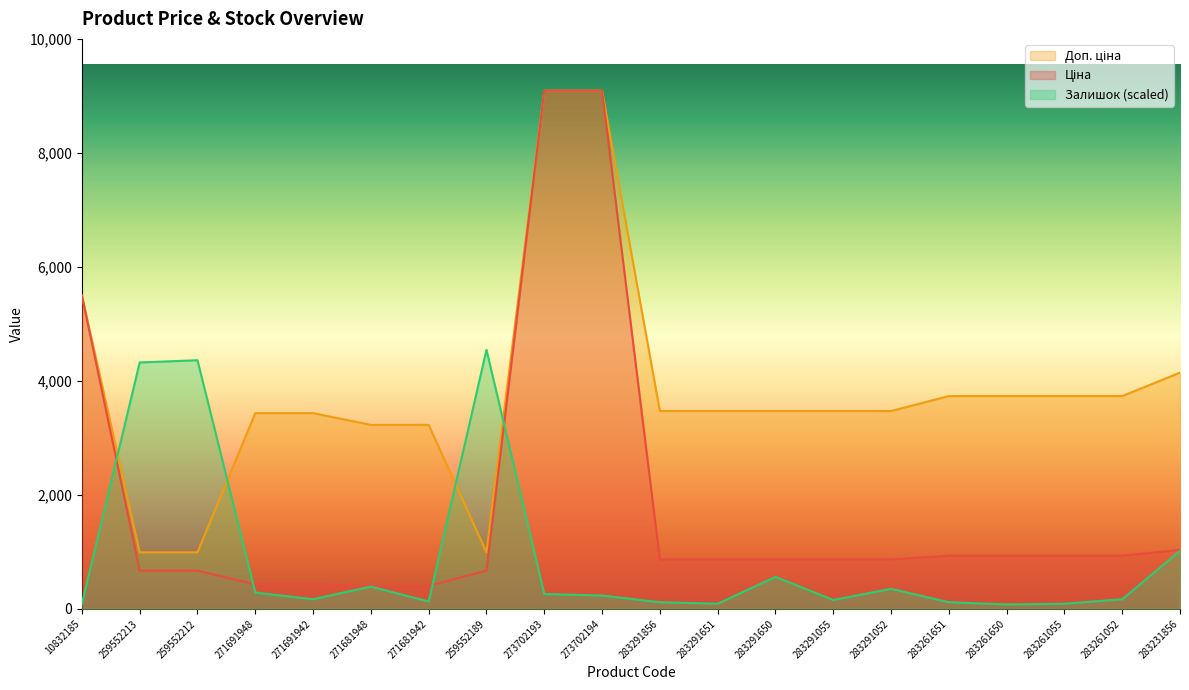

Rank the series by their average value, from lowest to highest.

Залишок, Ціна, Доп. ціна